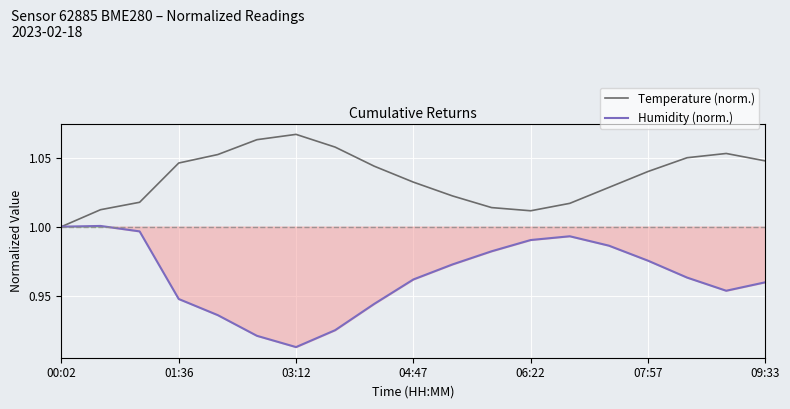

What is the sum of the Humidity (norm.) values at 10 and 16?

1.9